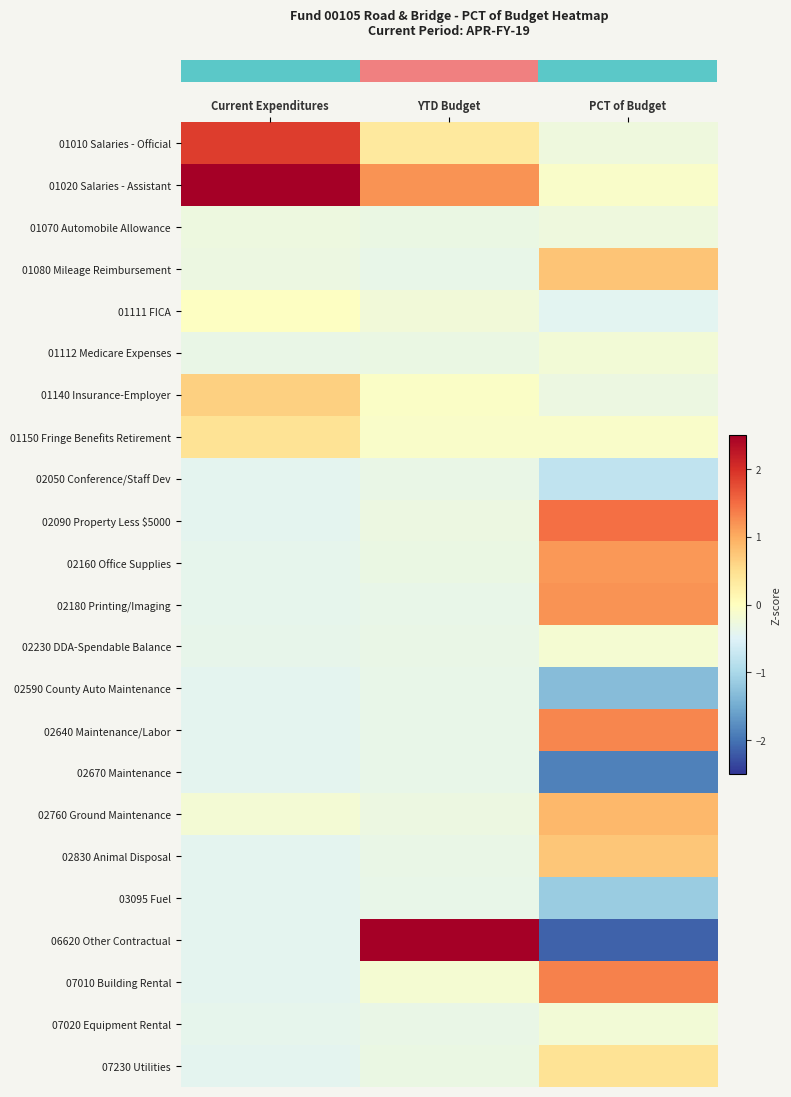

Between PCT of Budget and YTD Budget, which is larger?

YTD Budget